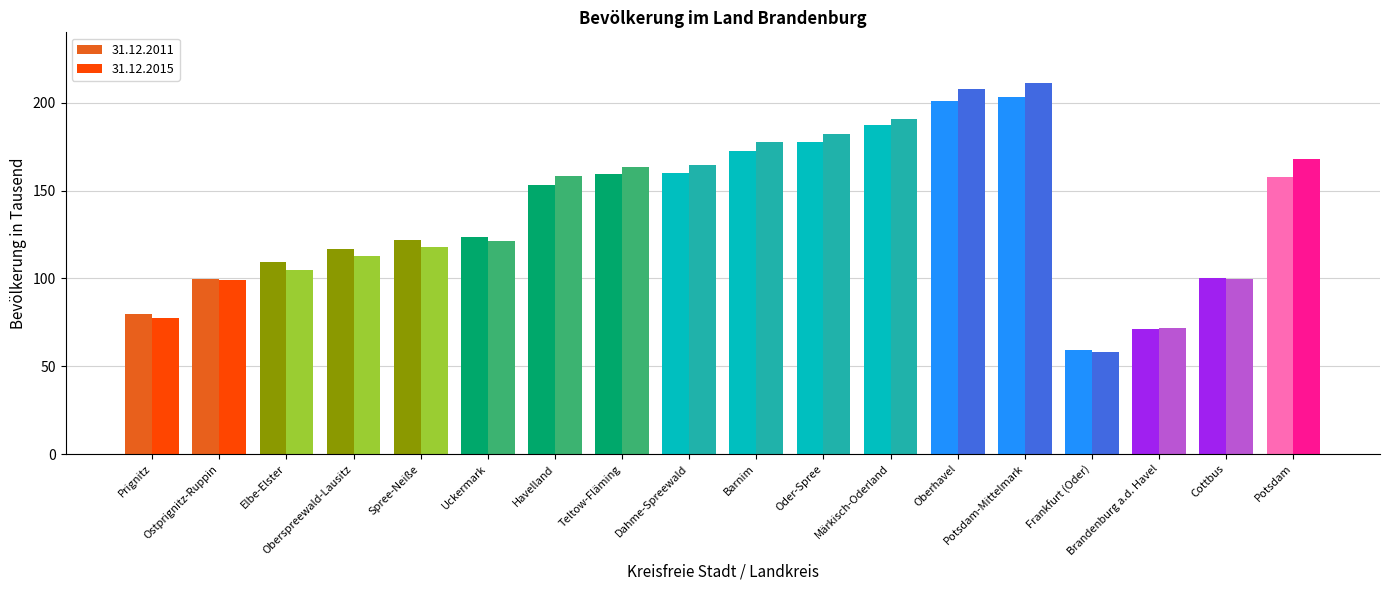

At how many categories does at least one series exceed 151?

9